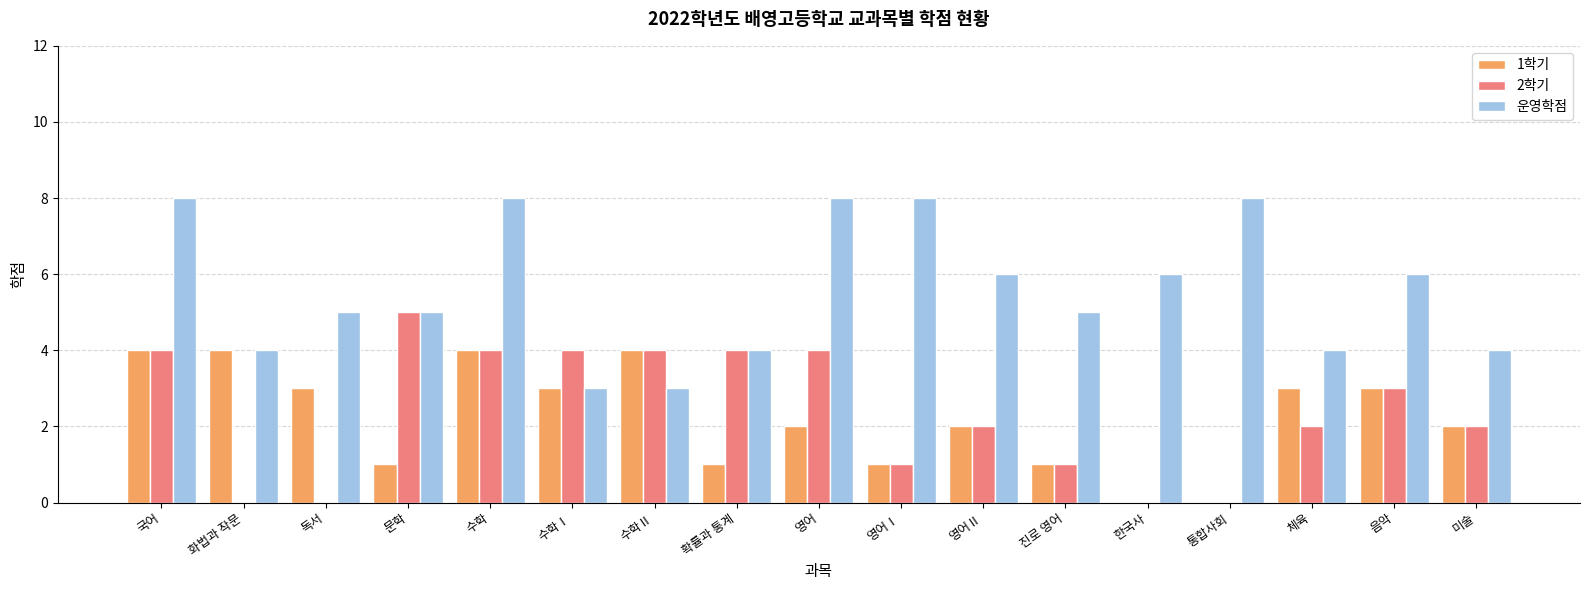

Is it true that 운영학점 equals 4 at 확률과 통계?

True